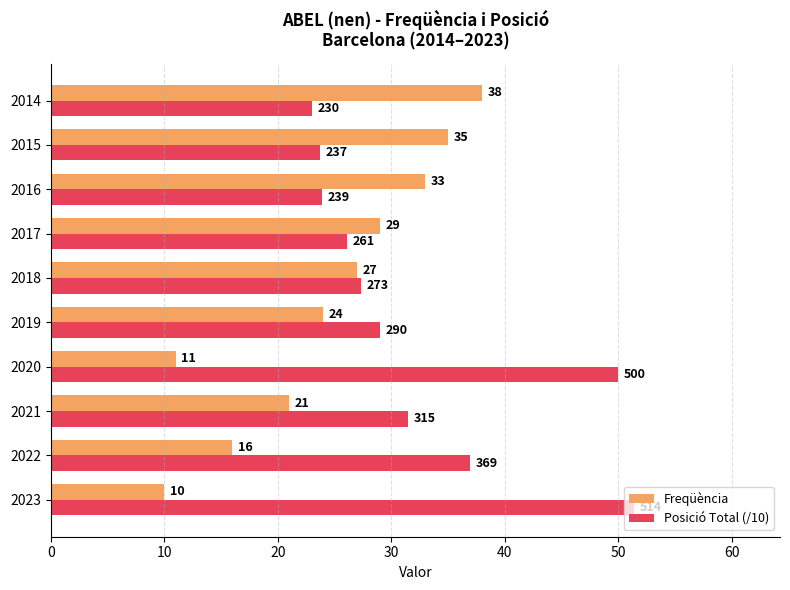

What is the sum of the Freqüència values at 2015 and 2020?

46.0